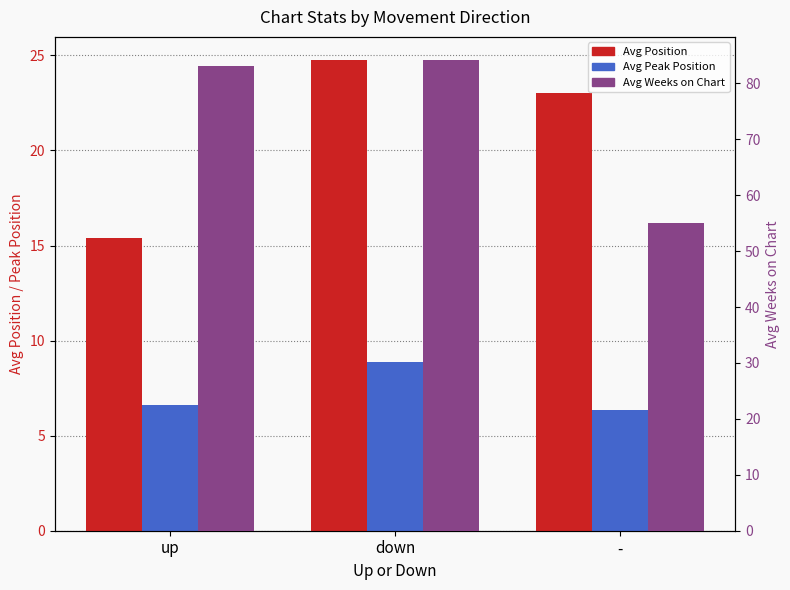

How many groups of bars are there?

3